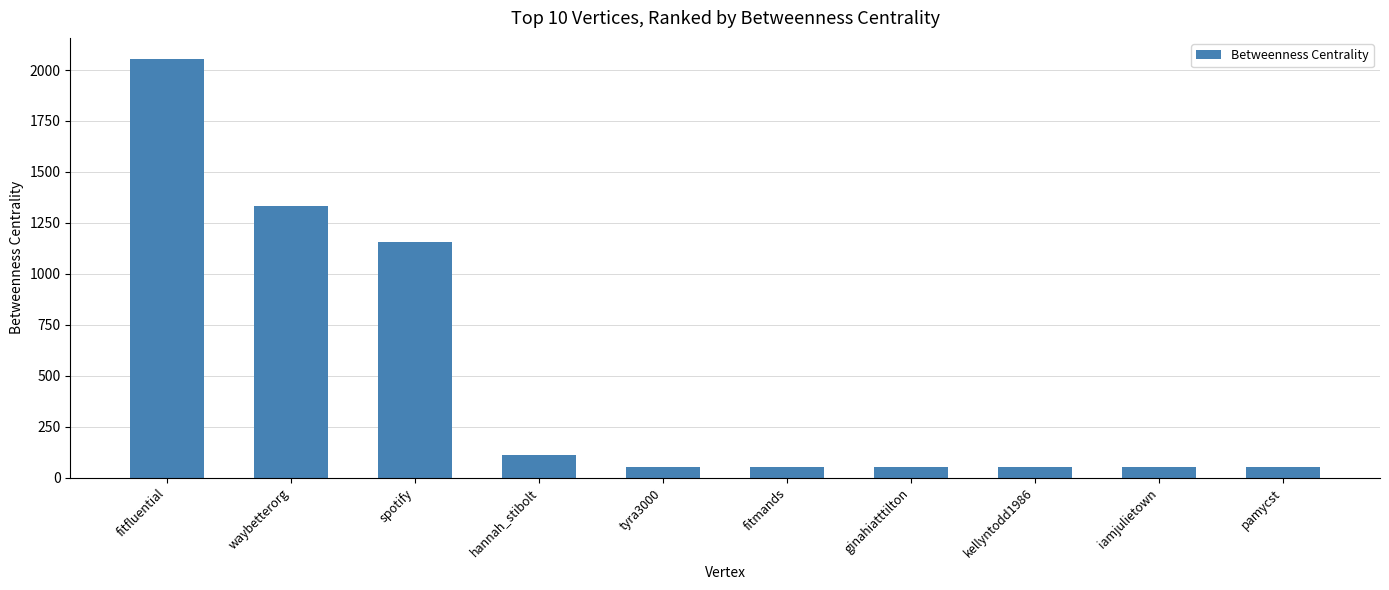

Read the value at hannah_stibolt.

110.0